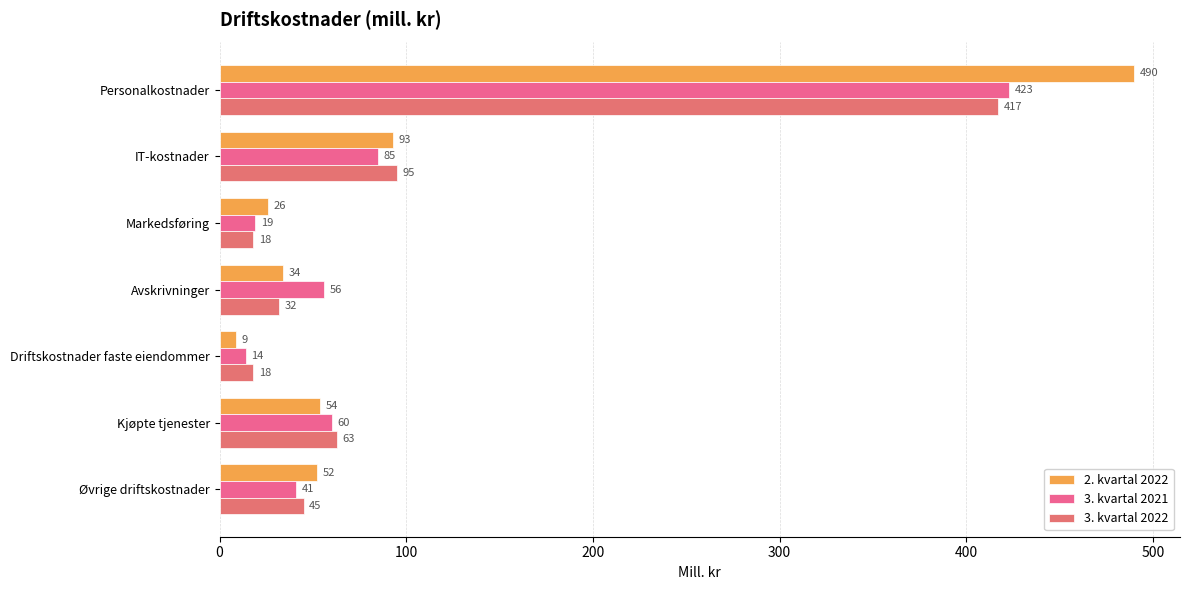

What is the difference between the maximum and second lowest values in the 3. kvartal 2021 series?

404